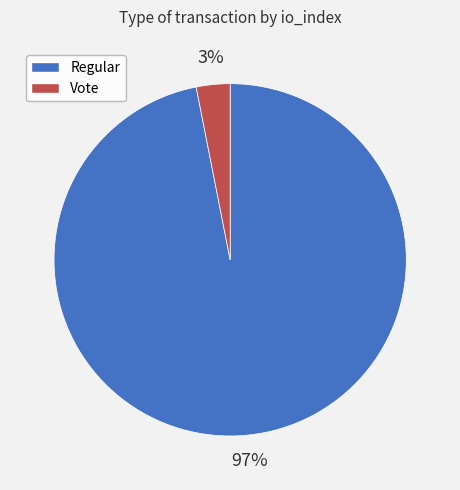

Rank the categories by value from highest to lowest.

Regular, Vote